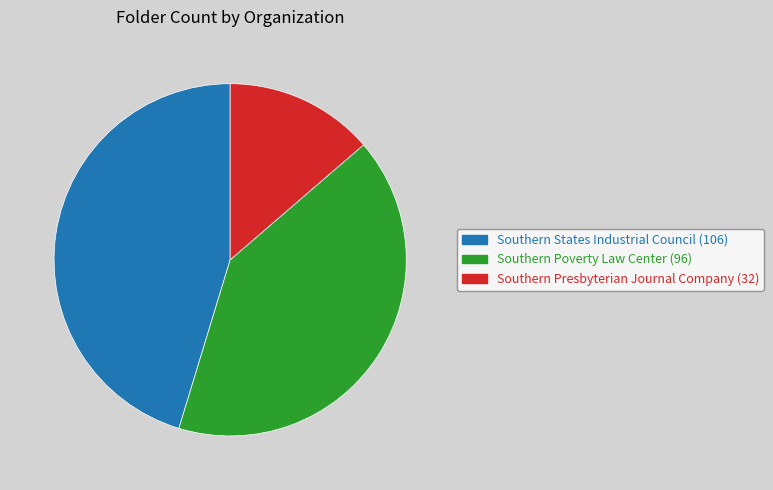

Is it true that Southern States Industrial Council is 52% of the pie?

False